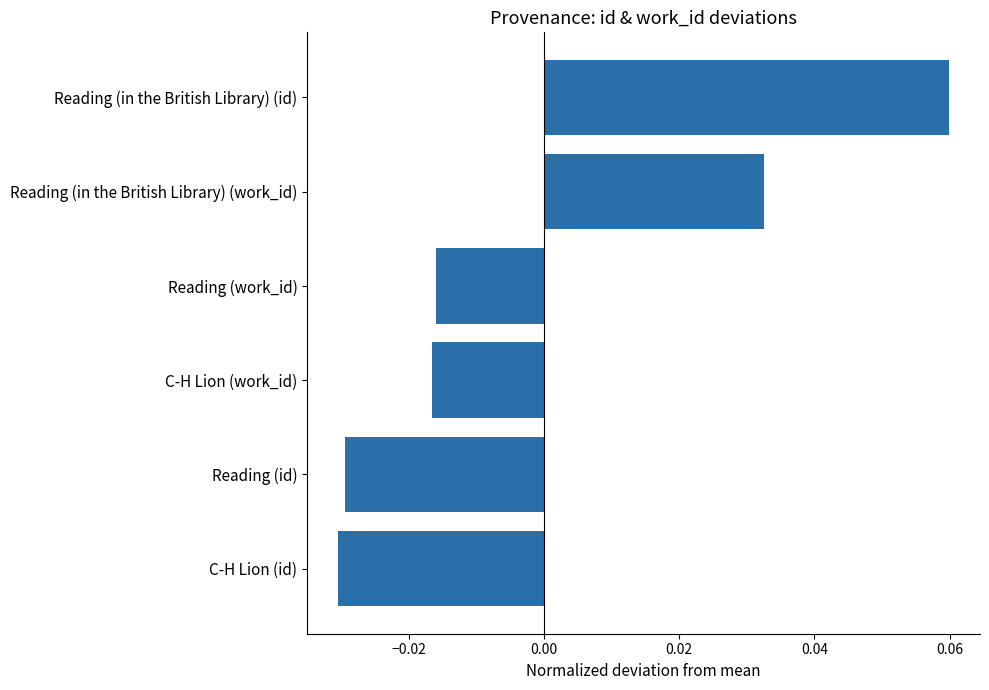

At which category does the chart reach its peak across all series?

Reading (in the British Library) (id)